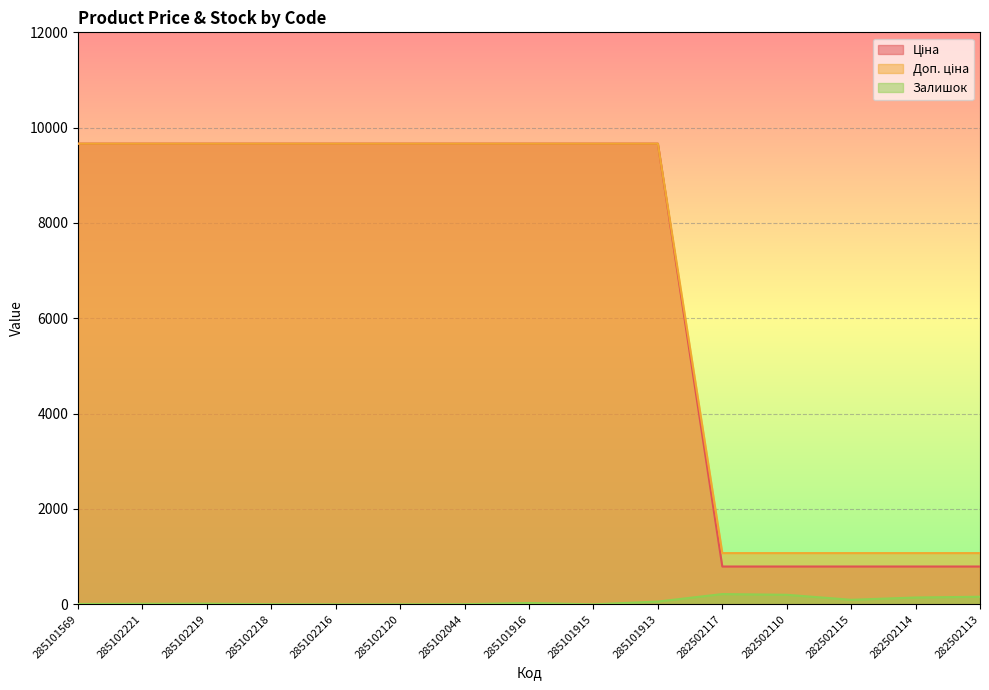

True or false: Доп. ціна and Ціна intersect in this chart.

False